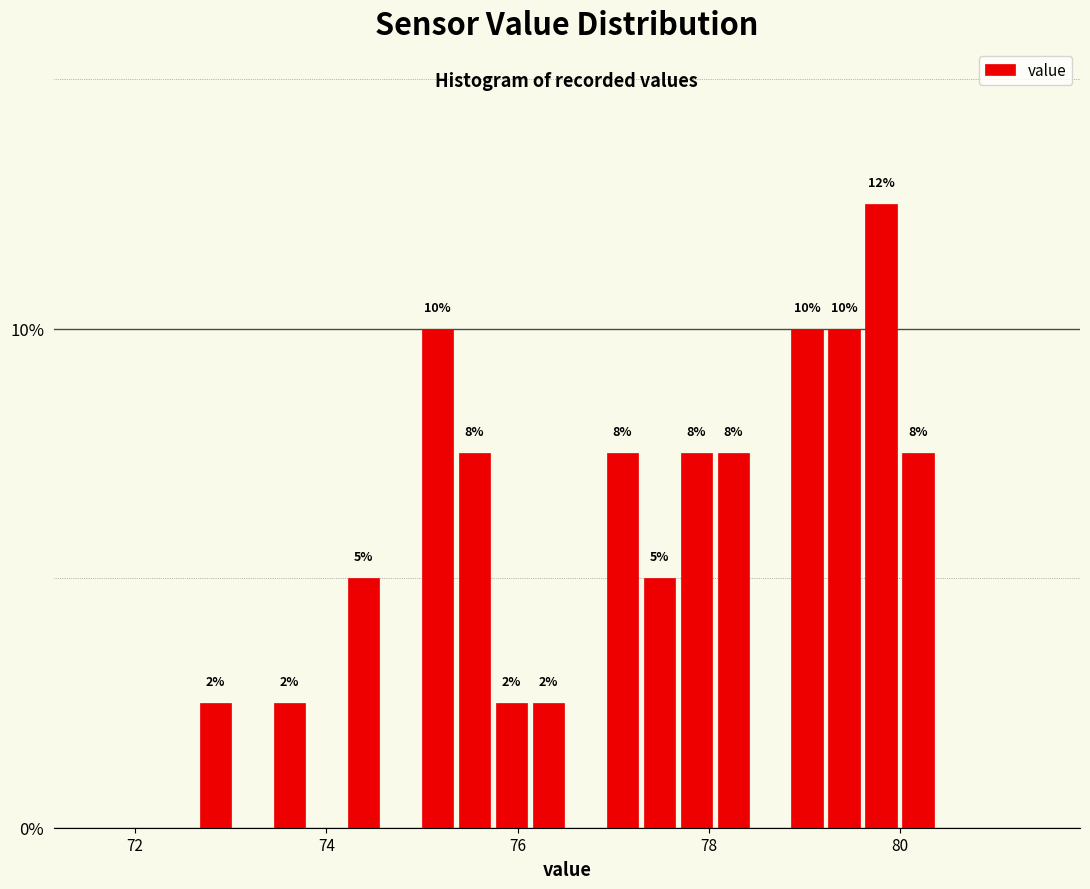

Around what value on the x-axis is the tallest bar? Give the approximate position of its centre, as read against the axis.

79.8